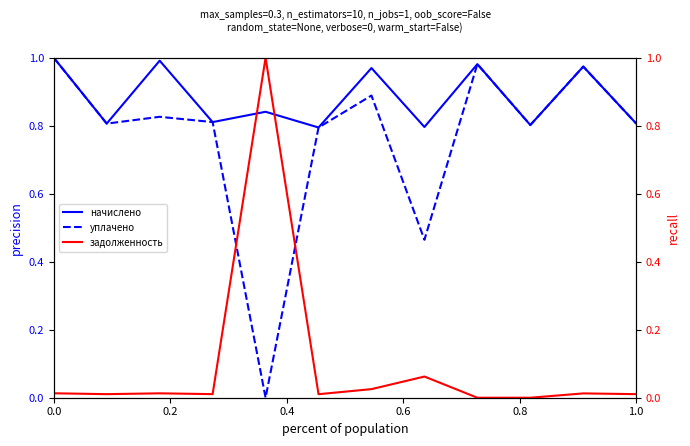

Is this an area chart (filled region under the line)?

No